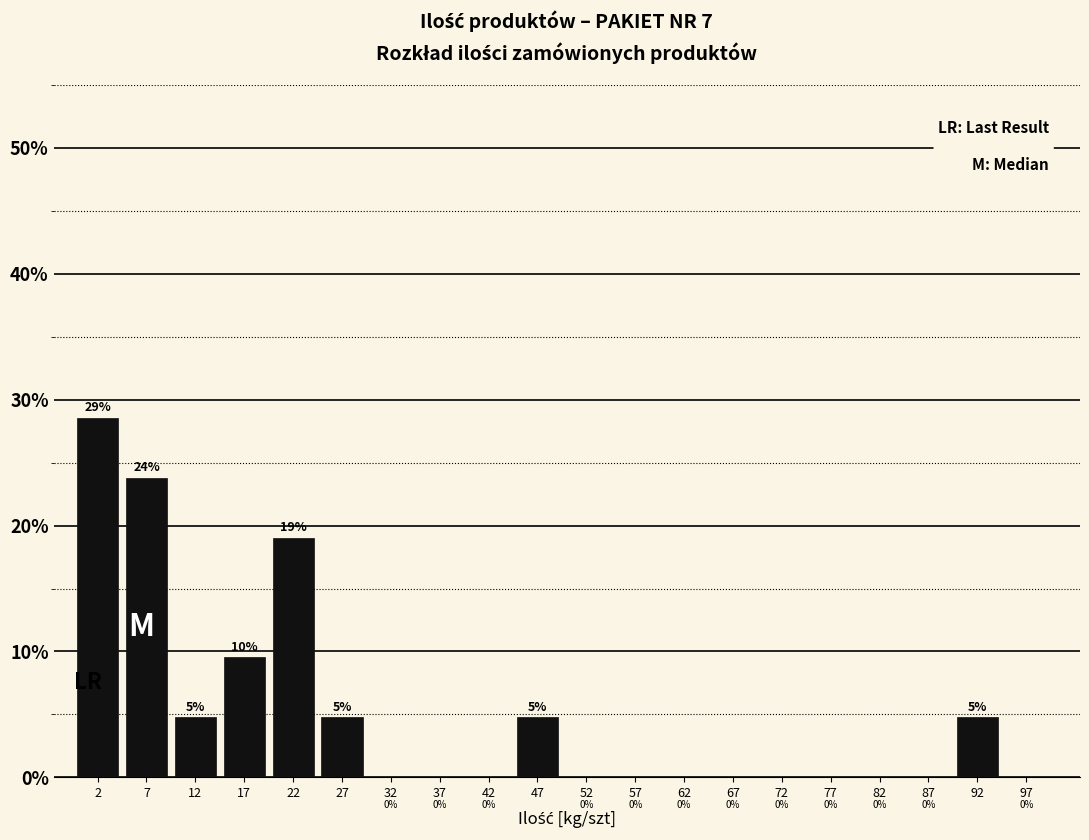

Over which range of the x-axis is the bar tallest?

0 to 5